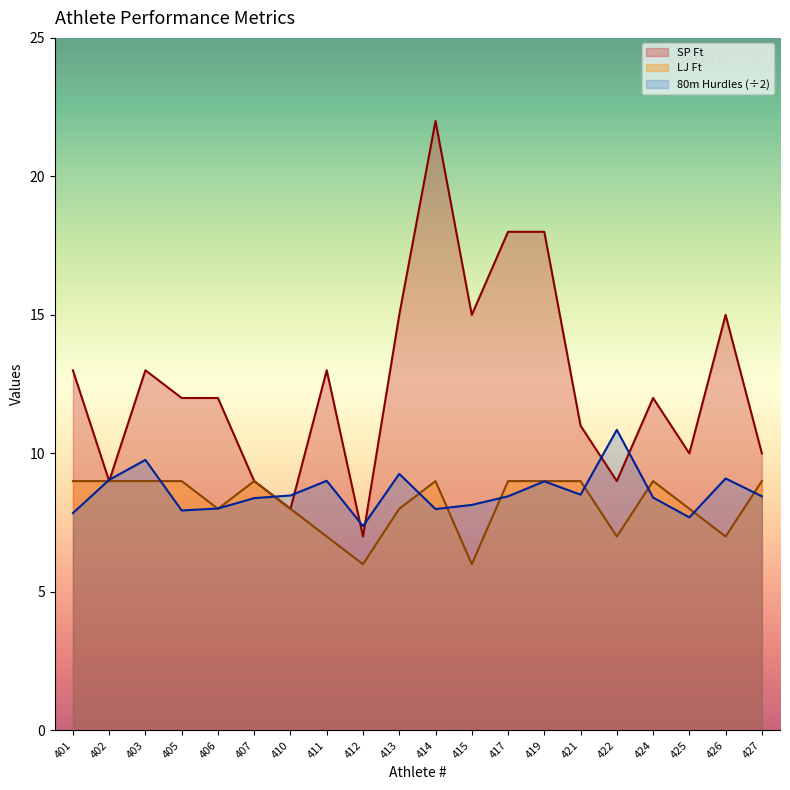

Which series has the largest range (max minus min)?

SP Ft